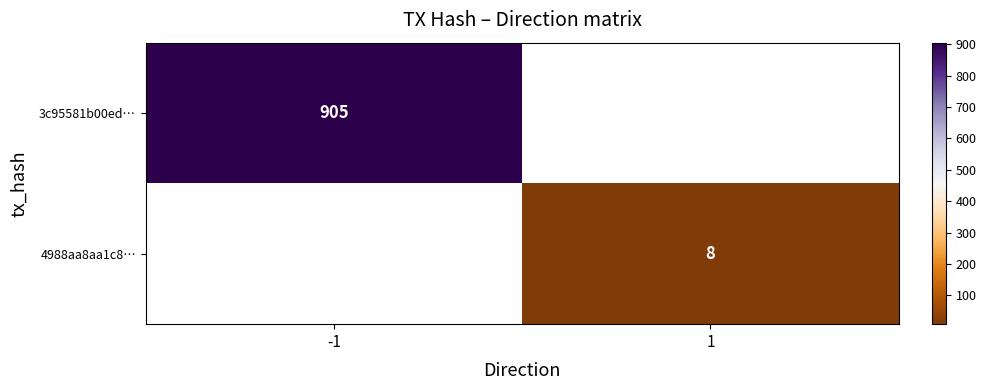

The 3c95581b00ed… series shows 1233 at -1. True or false?

False